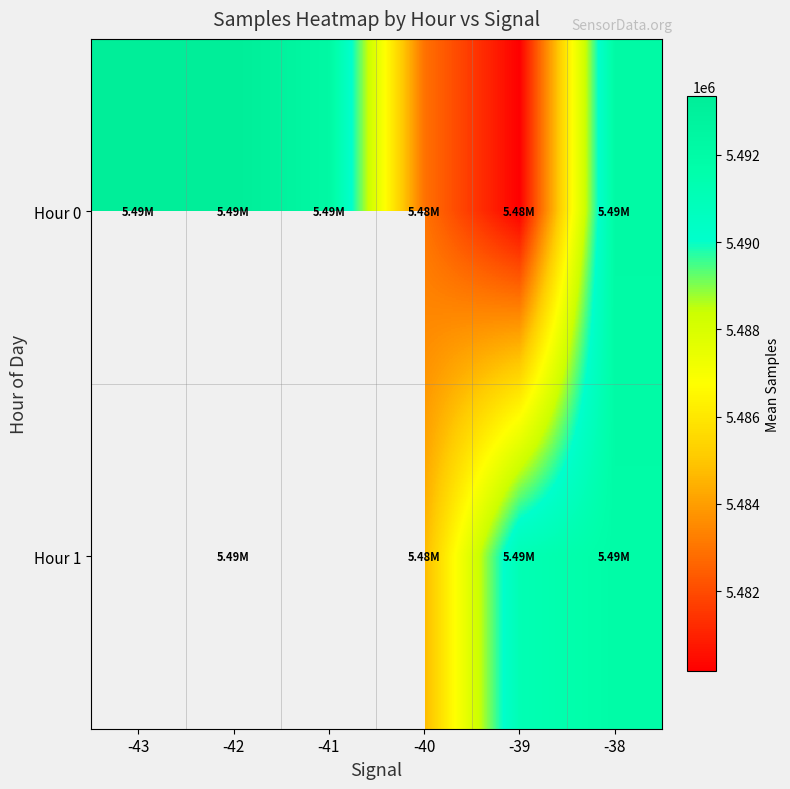

How many data points does each series have?

6